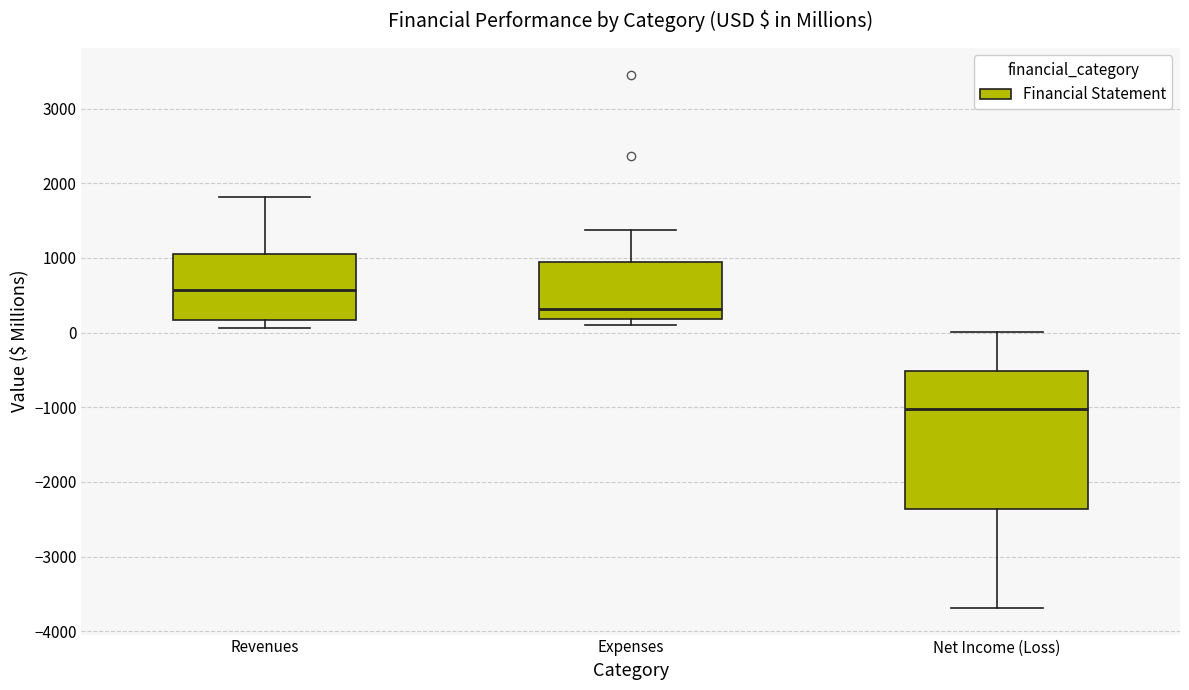

Which box has the lowest median line?

Net Income (Loss)